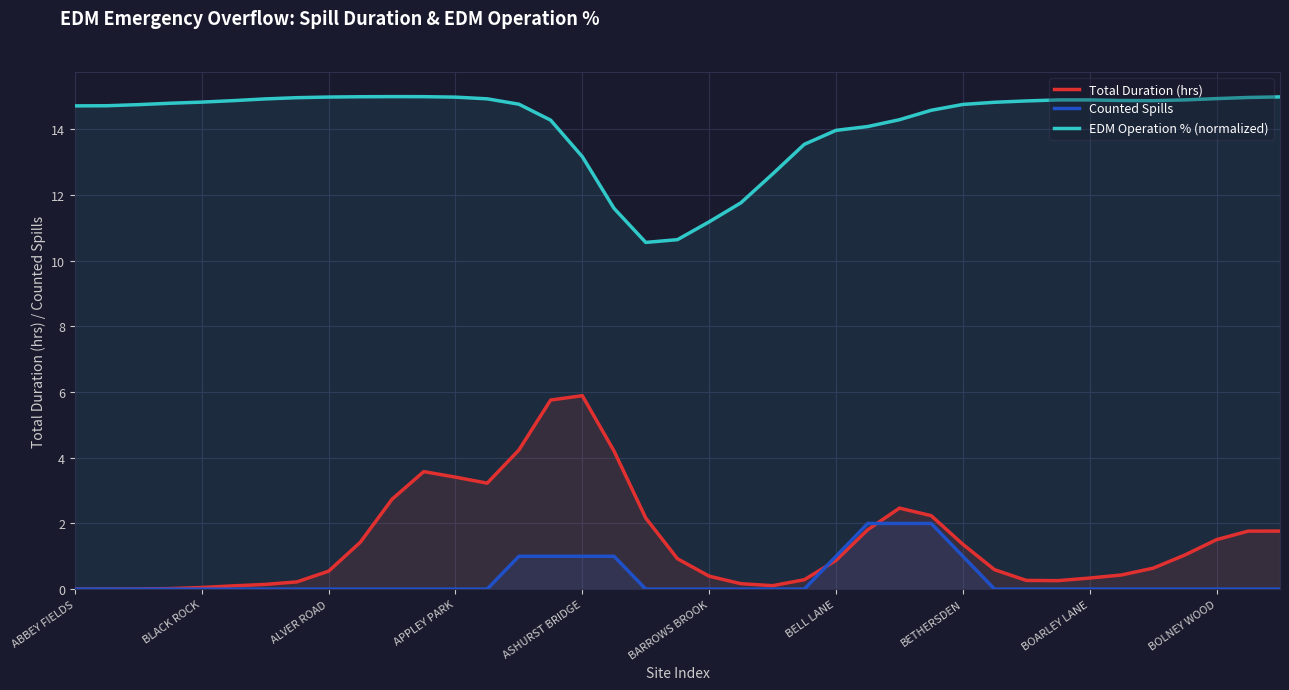

Which category has the lowest value across all series?

ABBEY FIELDS